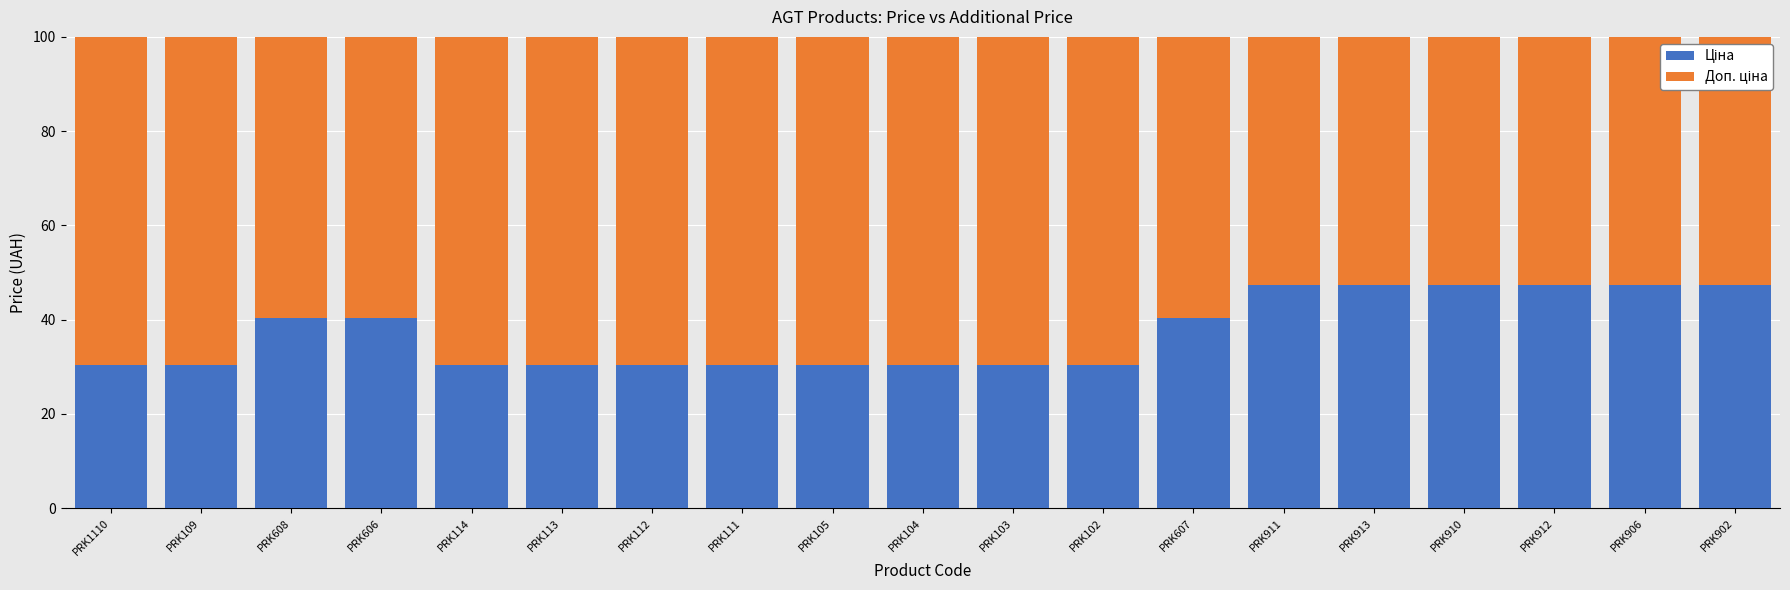

What is the total value across all series at PRK607?

100.0